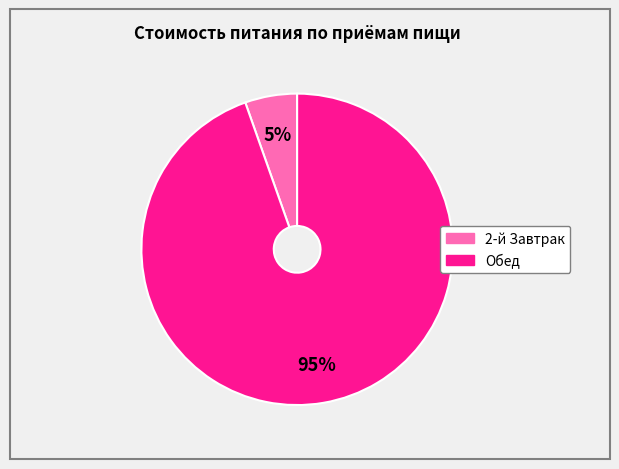

Is 2-й Завтрак the majority of the pie?

No